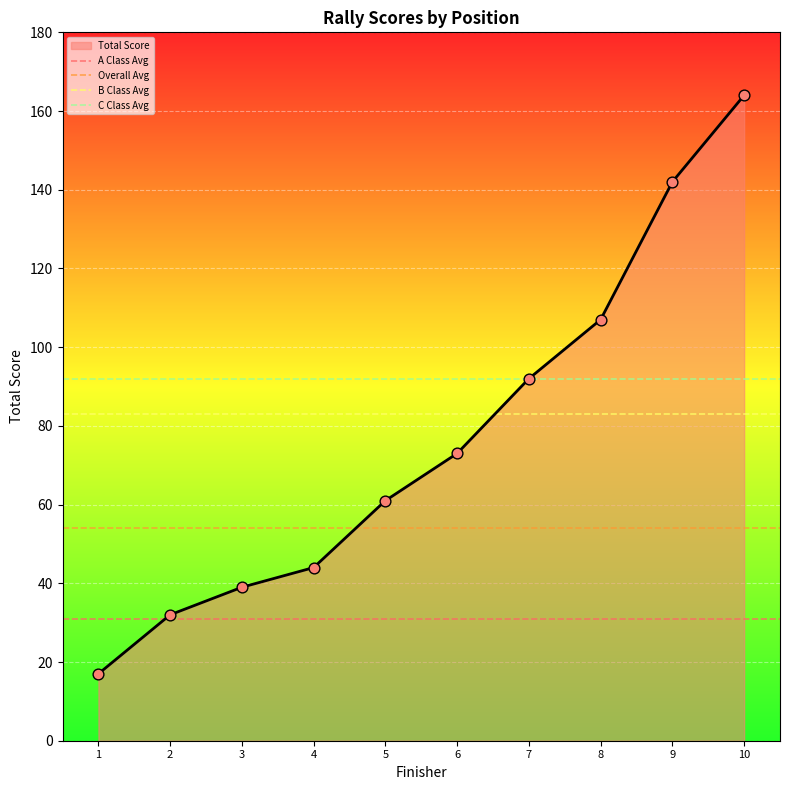

Is the value of B Class Avg at 2 greater than the value of Overall Avg at 1?

Yes